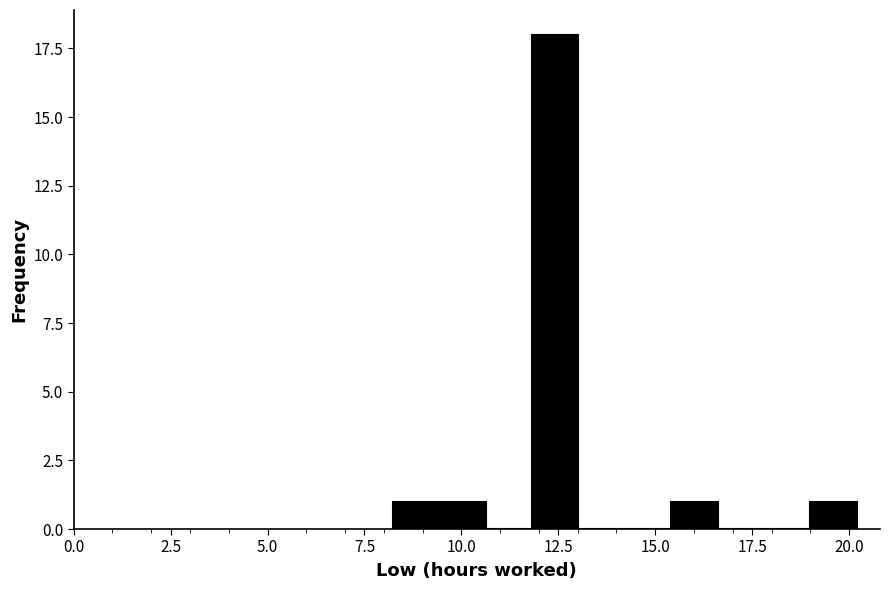

Around what value on the x-axis is the tallest bar? Give the approximate position of its centre, as read against the axis.

12.5